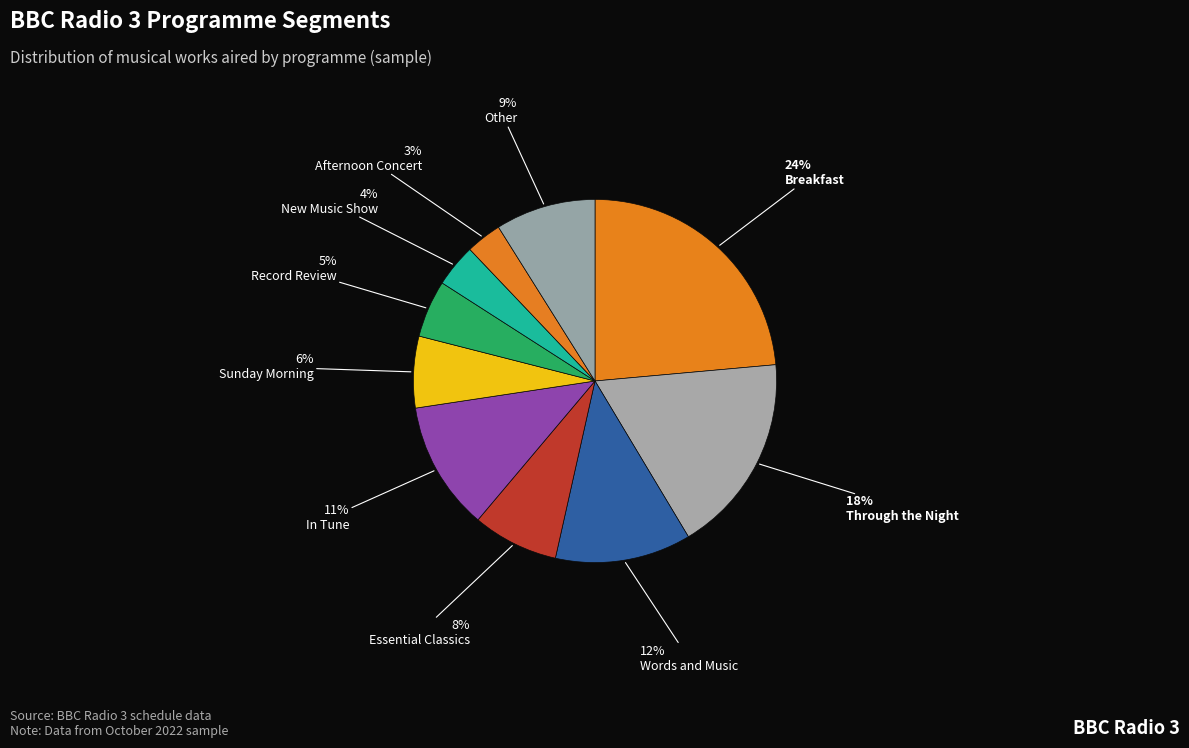

How many segments does this pie chart have?

10